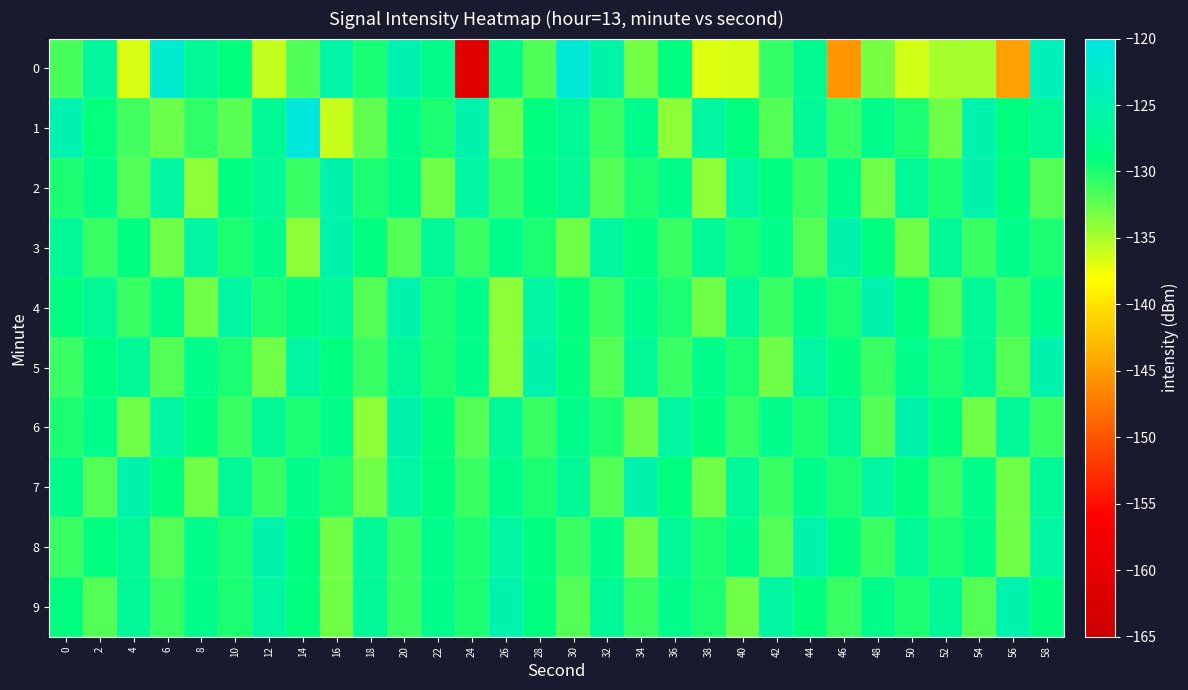

Reading left to right, extract all data points from this chart.

0: 0=-131.6	2=-126.5	4=-136.6	6=-122.0	8=-127.1	10=-129.1	12=-135.9	14=-131.8	16=-125.6	18=-129.9	20=-124.9	22=-128.0	24=-161.3	26=-127.8	28=-131.8	30=-121.4	32=-125.5	34=-133.1	36=-128.9	38=-136.9	40=-136.6	42=-130.8	44=-127.5	46=-145.3	48=-133.3	50=-136.4	52=-134.9	54=-134.8	56=-144.7	58=-123.9
1: 0=-124.8	2=-129.1	4=-131.3	6=-132.8	8=-130.7	10=-132.2	12=-127.1	14=-120.8	16=-136.0	18=-132.5	20=-128.0	22=-130.0	24=-125.0	26=-133.0	28=-129.0	30=-127.0	32=-131.0	34=-128.0	36=-134.0	38=-126.0	40=-129.0	42=-132.0	44=-127.0	46=-131.0	48=-128.0	50=-130.0	52=-133.0	54=-125.0	56=-129.0	58=-127.0
2: 0=-130.0	2=-128.0	4=-132.0	6=-126.0	8=-134.0	10=-129.0	12=-127.0	14=-131.0	16=-125.0	18=-130.0	20=-128.0	22=-133.0	24=-126.0	26=-131.0	28=-129.0	30=-127.0	32=-132.0	34=-130.0	36=-128.0	38=-134.0	40=-126.0	42=-129.0	44=-131.0	46=-128.0	48=-133.0	50=-127.0	52=-130.0	54=-125.0	56=-129.0	58=-132.0
3: 0=-127.0	2=-131.0	4=-129.0	6=-133.0	8=-126.0	10=-130.0	12=-128.0	14=-134.0	16=-125.0	18=-129.0	20=-132.0	22=-127.0	24=-131.0	26=-128.0	28=-130.0	30=-133.0	32=-126.0	34=-129.0	36=-131.0	38=-127.0	40=-130.0	42=-128.0	44=-132.0	46=-125.0	48=-129.0	50=-133.0	52=-127.0	54=-131.0	56=-128.0	58=-130.0
4: 0=-129.0	2=-127.0	4=-131.0	6=-128.0	8=-133.0	10=-126.0	12=-130.0	14=-129.0	16=-127.0	18=-132.0	20=-125.0	22=-130.0	24=-128.0	26=-134.0	28=-126.0	30=-129.0	32=-131.0	34=-128.0	36=-130.0	38=-133.0	40=-127.0	42=-131.0	44=-128.0	46=-130.0	48=-125.0	50=-129.0	52=-132.0	54=-127.0	56=-131.0	58=-128.0
5: 0=-131.0	2=-129.0	4=-127.0	6=-132.0	8=-128.0	10=-130.0	12=-133.0	14=-126.0	16=-129.0	18=-131.0	20=-127.0	22=-130.0	24=-128.0	26=-134.0	28=-125.0	30=-129.0	32=-132.0	34=-127.0	36=-131.0	38=-128.0	40=-130.0	42=-133.0	44=-126.0	46=-129.0	48=-131.0	50=-128.0	52=-130.0	54=-127.0	56=-132.0	58=-125.0
6: 0=-130.0	2=-128.0	4=-133.0	6=-126.0	8=-129.0	10=-131.0	12=-127.0	14=-130.0	16=-128.0	18=-134.0	20=-125.0	22=-129.0	24=-132.0	26=-127.0	28=-131.0	30=-128.0	32=-130.0	34=-133.0	36=-126.0	38=-129.0	40=-131.0	42=-128.0	44=-130.0	46=-127.0	48=-132.0	50=-125.0	52=-129.0	54=-133.0	56=-127.0	58=-131.0
7: 0=-128.0	2=-132.0	4=-125.0	6=-129.0	8=-133.0	10=-127.0	12=-131.0	14=-128.0	16=-130.0	18=-133.0	20=-126.0	22=-129.0	24=-131.0	26=-128.0	28=-130.0	30=-127.0	32=-132.0	34=-125.0	36=-129.0	38=-133.0	40=-127.0	42=-131.0	44=-128.0	46=-130.0	48=-126.0	50=-129.0	52=-131.0	54=-128.0	56=-133.0	58=-127.0
8: 0=-131.0	2=-129.0	4=-127.0	6=-132.0	8=-128.0	10=-130.0	12=-125.0	14=-129.0	16=-133.0	18=-127.0	20=-131.0	22=-128.0	24=-130.0	26=-126.0	28=-129.0	30=-131.0	32=-128.0	34=-133.0	36=-127.0	38=-130.0	40=-128.0	42=-132.0	44=-125.0	46=-129.0	48=-131.0	50=-127.0	52=-130.0	54=-128.0	56=-133.0	58=-126.0
9: 0=-129.0	2=-132.0	4=-127.0	6=-131.0	8=-128.0	10=-130.0	12=-126.0	14=-129.0	16=-133.0	18=-127.0	20=-131.0	22=-128.0	24=-130.0	26=-125.0	28=-129.0	30=-132.0	32=-127.0	34=-131.0	36=-128.0	38=-130.0	40=-133.0	42=-126.0	44=-129.0	46=-131.0	48=-128.0	50=-130.0	52=-127.0	54=-132.0	56=-125.0	58=-129.0